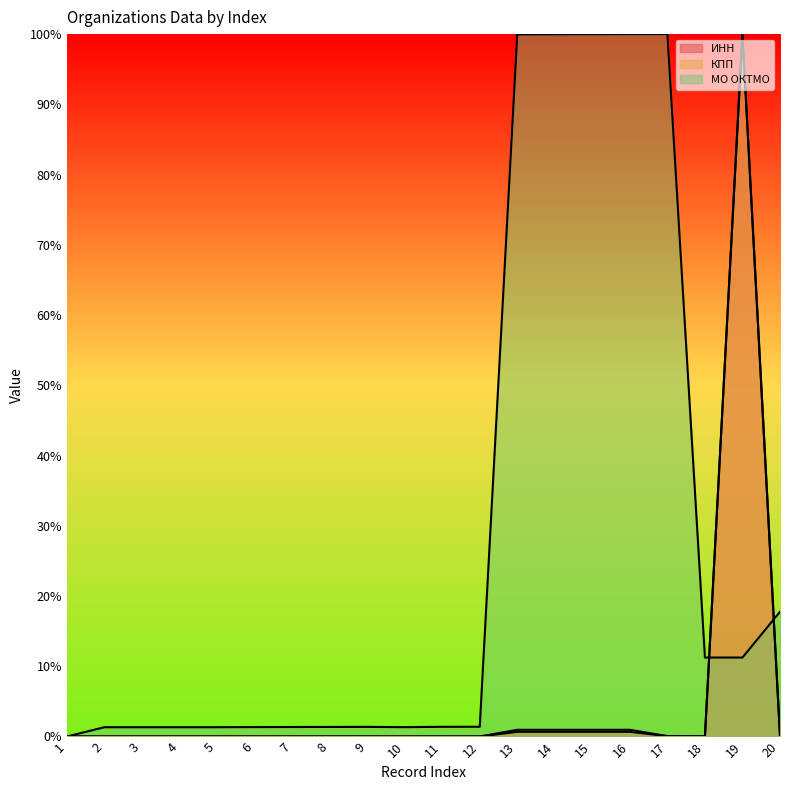

Which category has the highest value across all series?

19